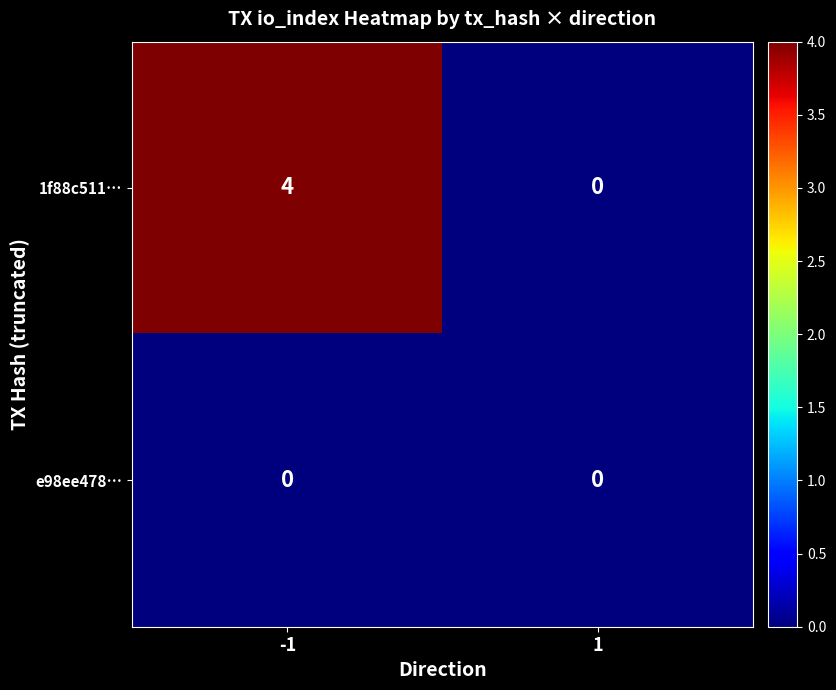

Rank the series by their maximum value, from highest to lowest.

1f88c511…, e98ee478…